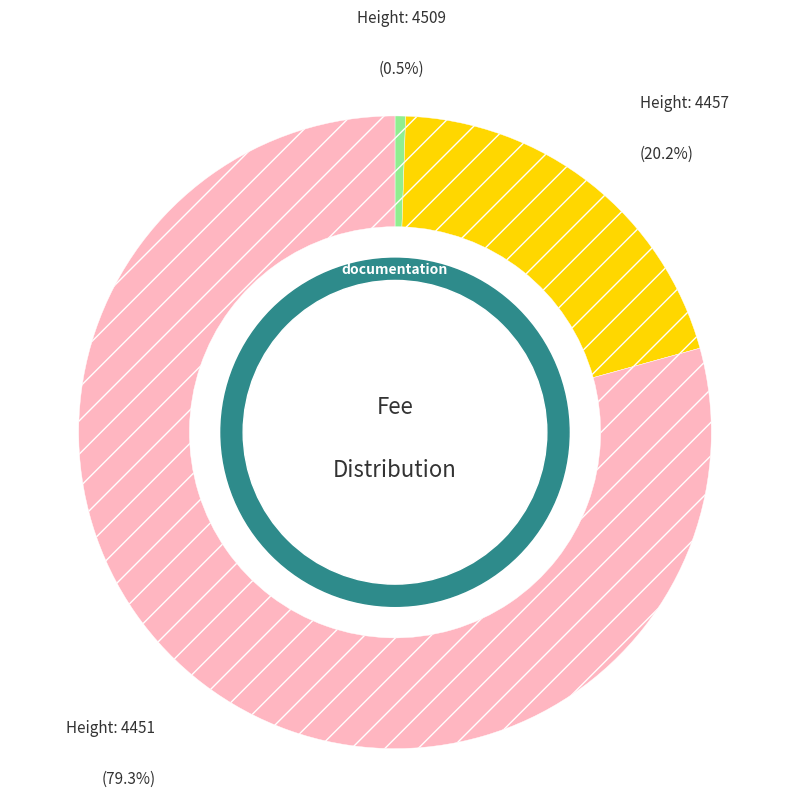

To the nearest percent, what is the average slice percentage?

33%